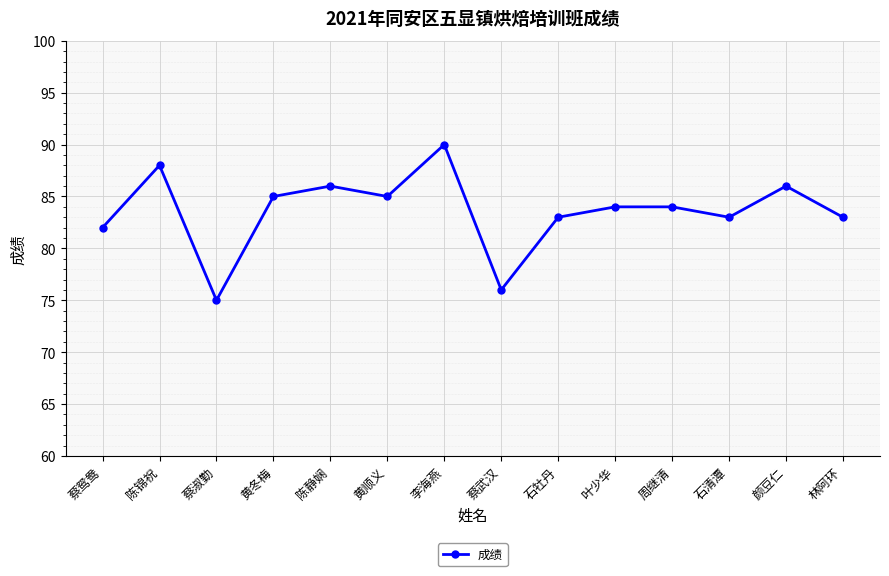

Which label corresponds to the largest value in the chart?

李海燕